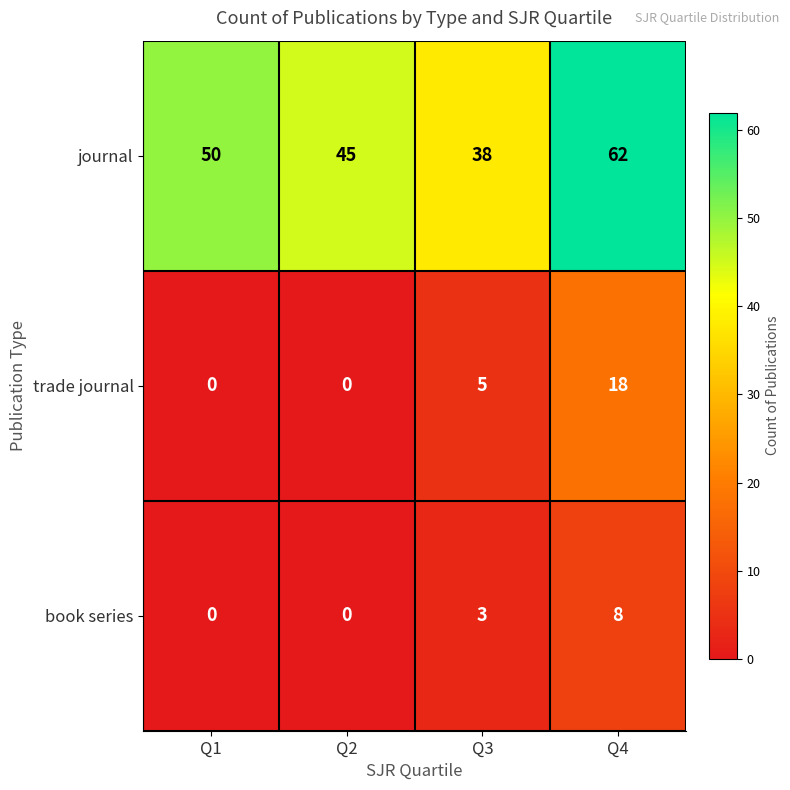

Between Q2 and Q4, which series saw the biggest shift?

trade journal